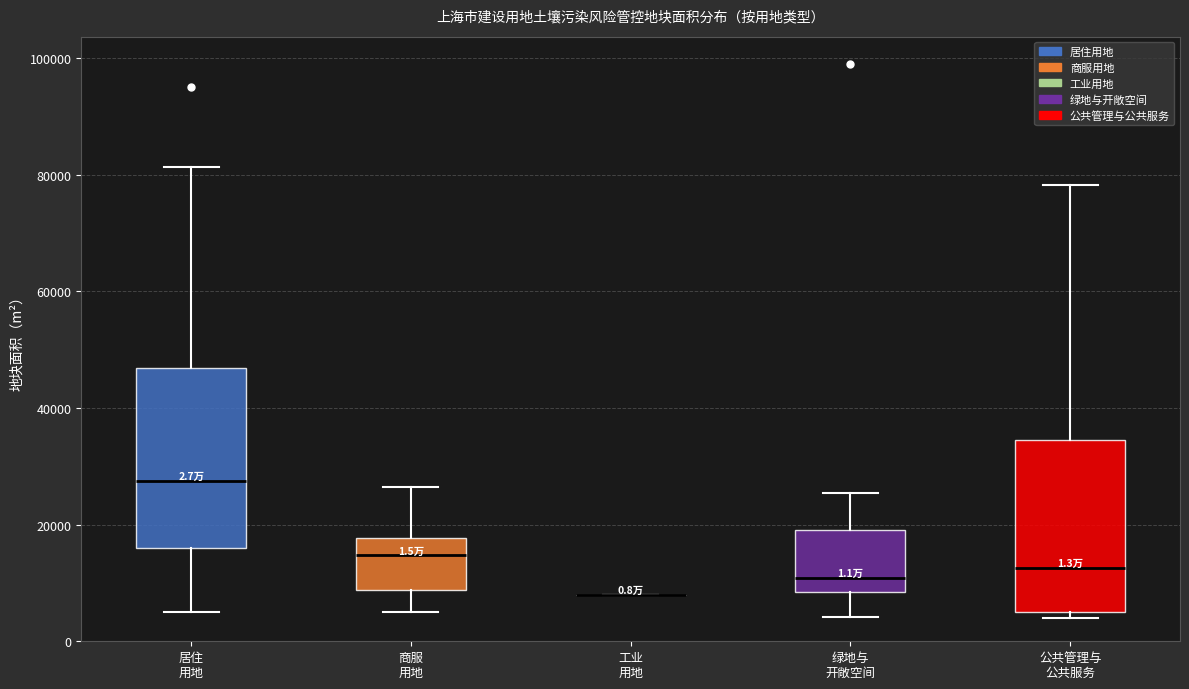

Reading left to right, read every box against the y-axis: the position of its median line, the range the box covers, and the ends of its whiskers. The values are not printed on the chart, so give them approximately, as read against the axis.

居住 用地: median 28000, box 16000 to 46000, whiskers 6000 to 82000
商服 用地: median 14000, box 8000 to 18000, whiskers 6000 to 26000
工业 用地: box collapsed to a line at 8000, whiskers 8000 to 8000
绿地与 开敞空间: median 10000, box 8000 to 20000, whiskers 4000 to 26000
公共管理与 公共服务: median 12000, box 4000 to 34000, whiskers 4000 (just below the box's lower edge) to 78000